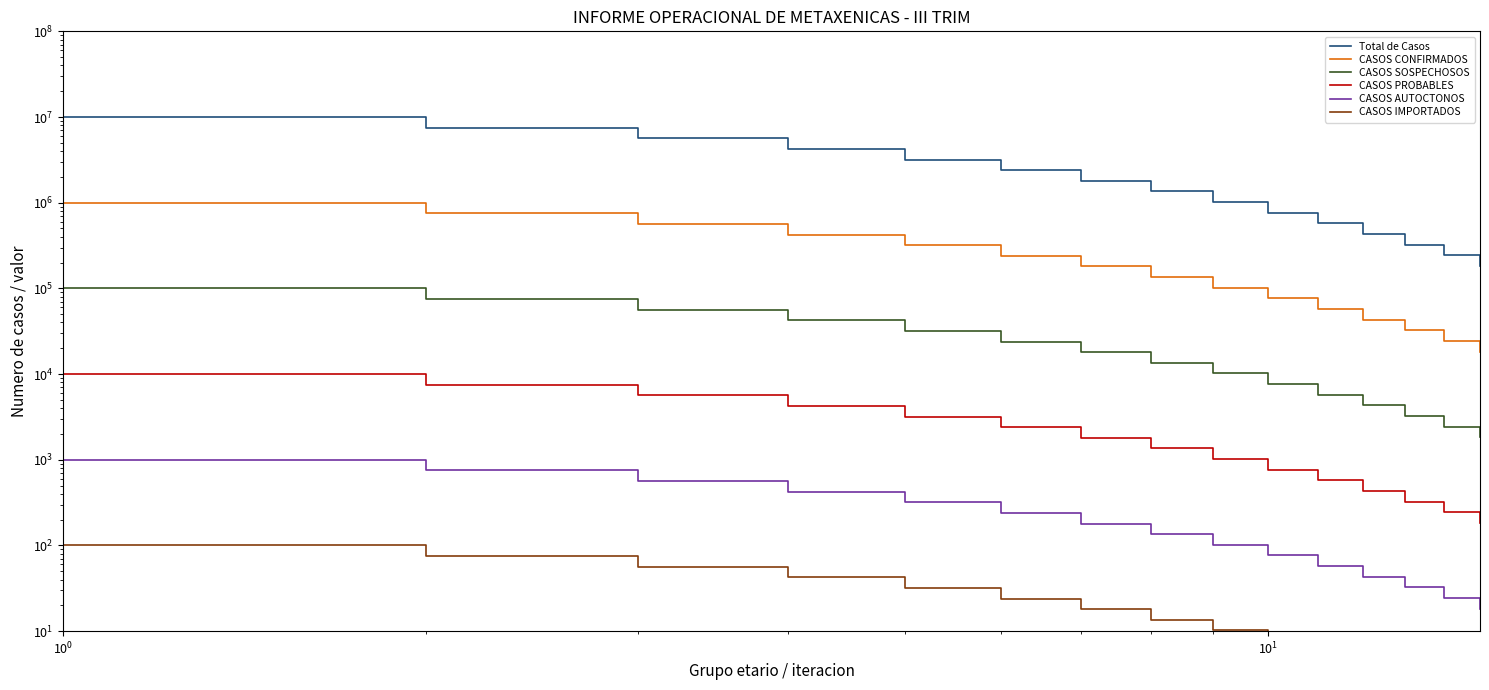

What is the minimum value for CASOS PROBABLES?

183.2